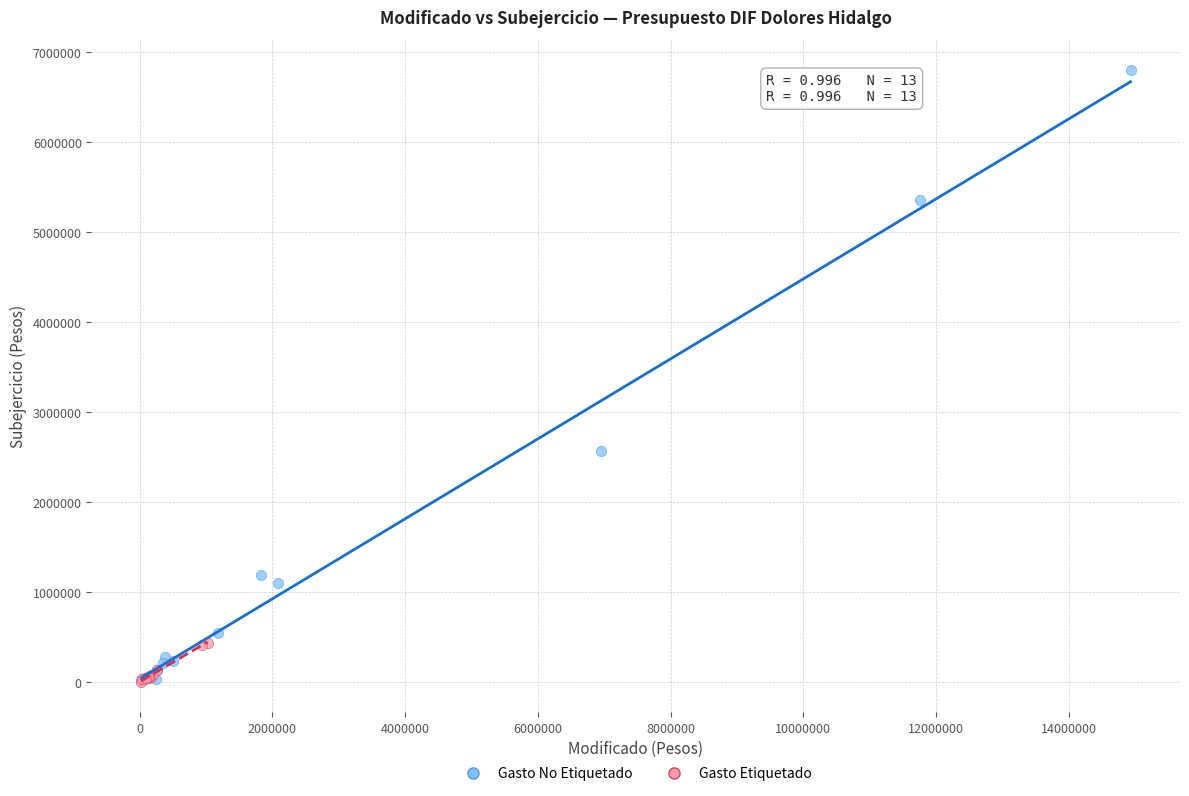

Which series reaches the maximum Y coordinate?

Gasto No Etiquetado